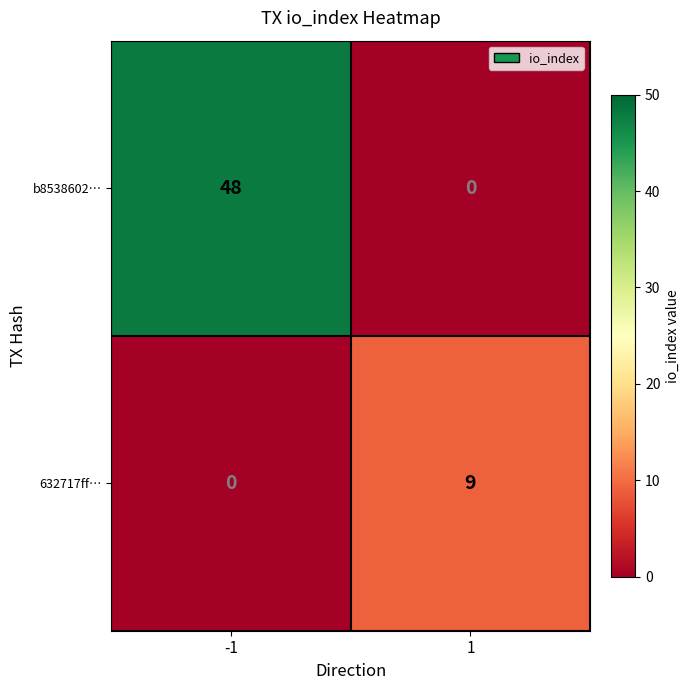

What is the difference between the maximum and minimum values in the b8538602… series?

48